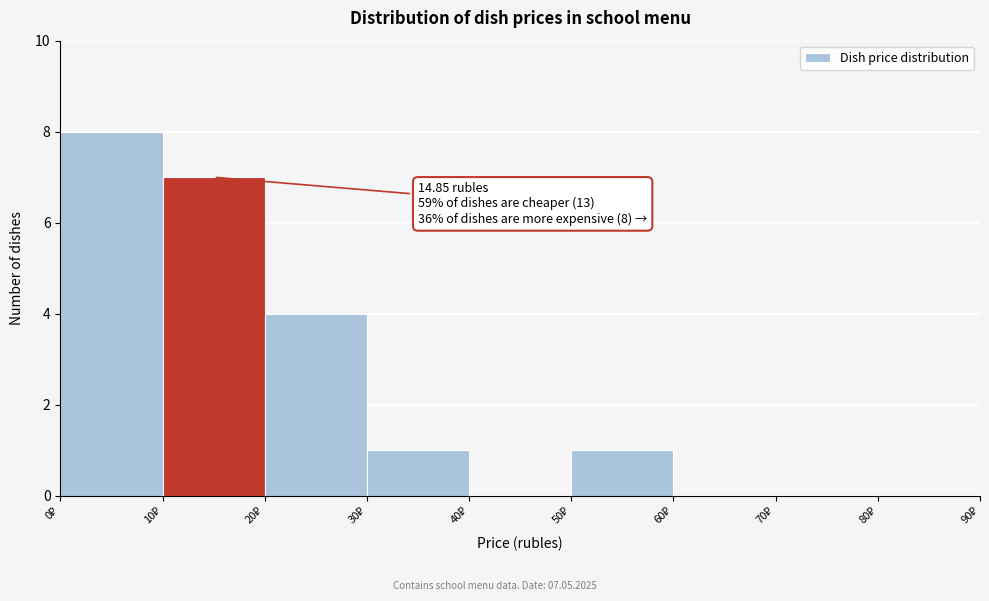

Which range on the x-axis has the tallest bar?

0 to 10